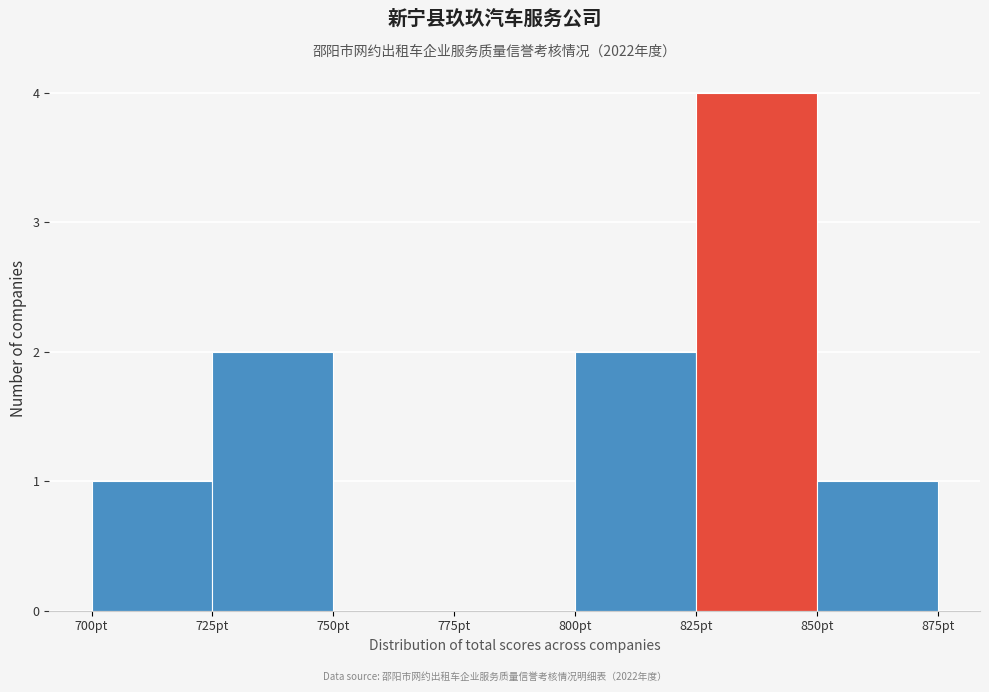

Over which range of the x-axis is the bar tallest?

825 to 850